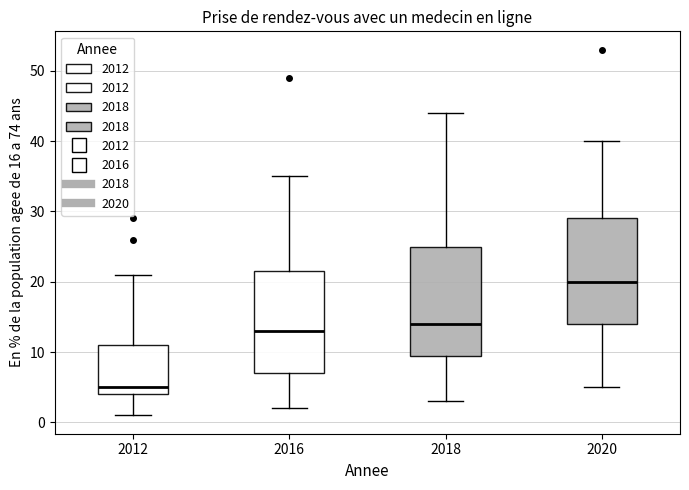

Which box's median line is the lowest?

2012